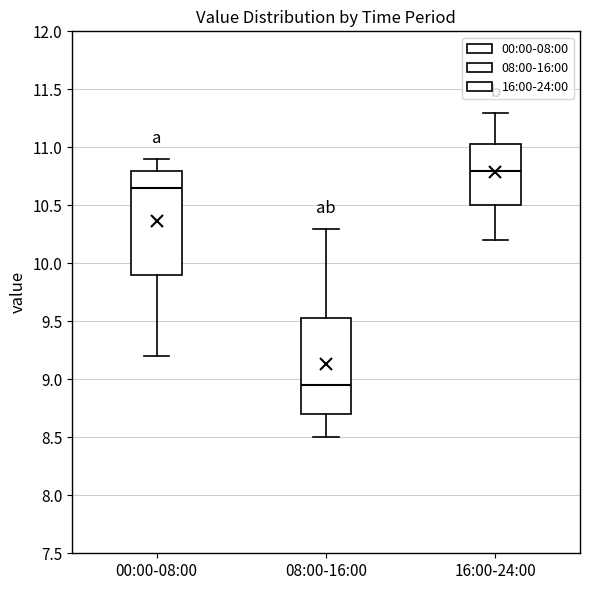

Reading left to right, read every box against the y-axis: the position of its median line, the range the box covers, and the ends of its whiskers. The values are not printed on the chart, so give them approximately, as read against the axis.

00:00-08:00: median 10.65, box 9.90 to 10.80, whiskers 9.20 to 10.90
08:00-16:00: median 8.95, box 8.70 to 9.55, whiskers 8.50 to 10.30
16:00-24:00: median 10.80, box 10.50 to 11.05, whiskers 10.20 to 11.30